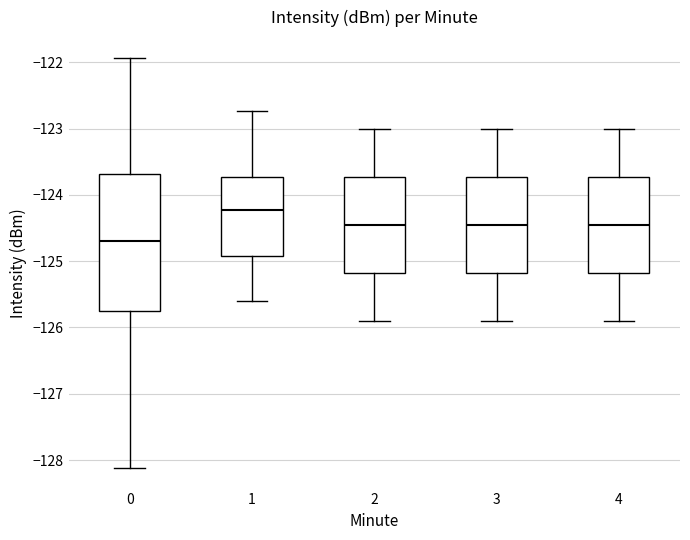

Where is the lower edge of the box at x = 2 on the y-axis? The values are not printed on the chart, so give them approximately, as read against the axis.

-125.2